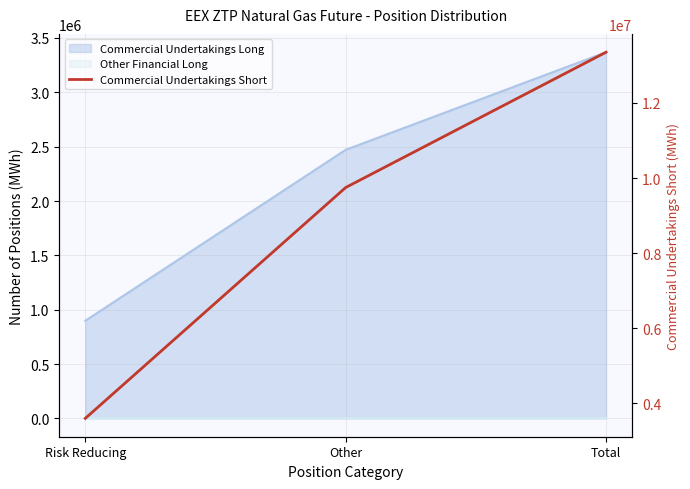

Which label corresponds to the largest value in the chart?

Total